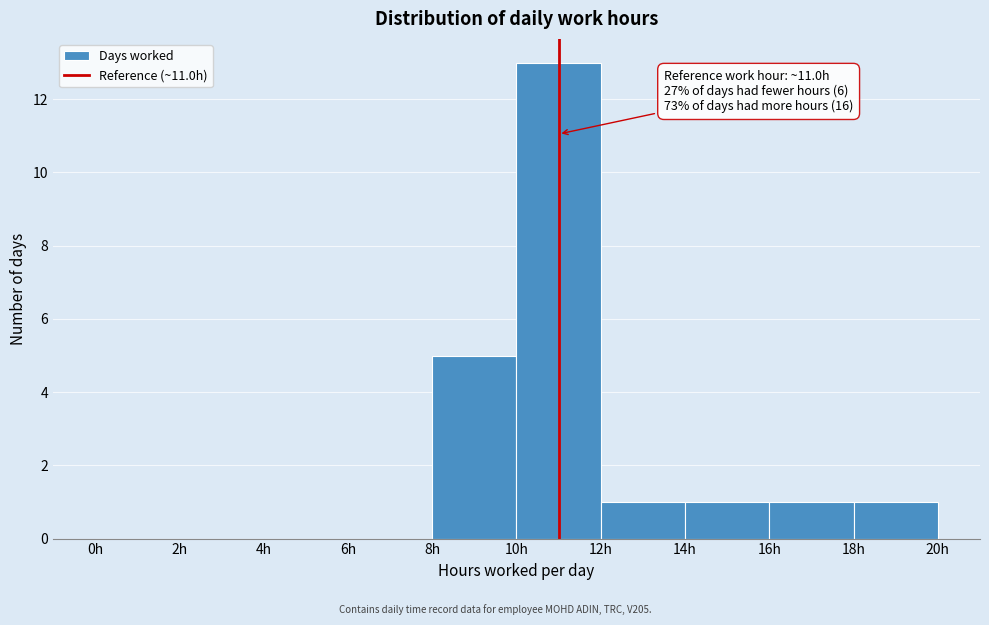

Over which range of the x-axis is the bar tallest?

10 to 12